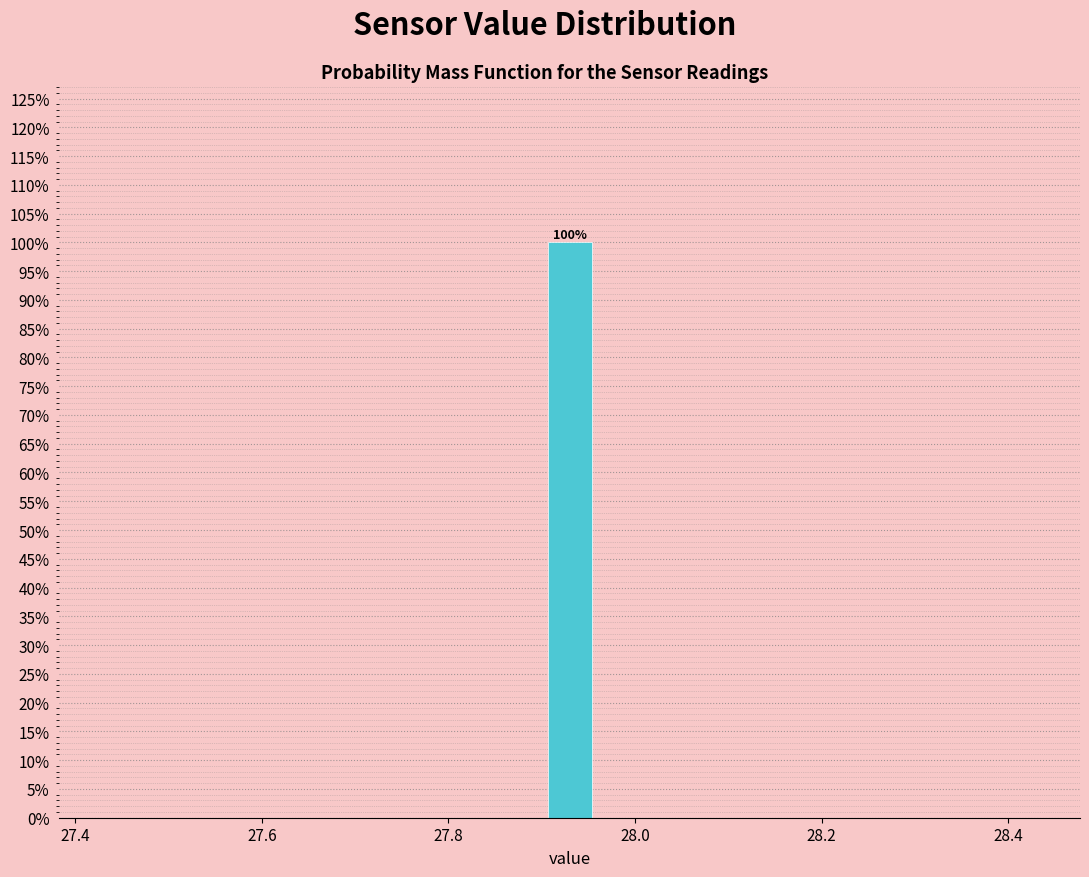

Around what value on the x-axis is the tallest bar? Give the approximate position of its centre, as read against the axis.

27.94